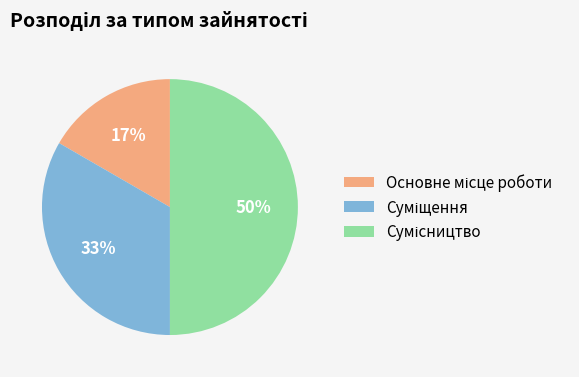

To the nearest percent, what is the difference between the largest and smallest slice percentages?

33%